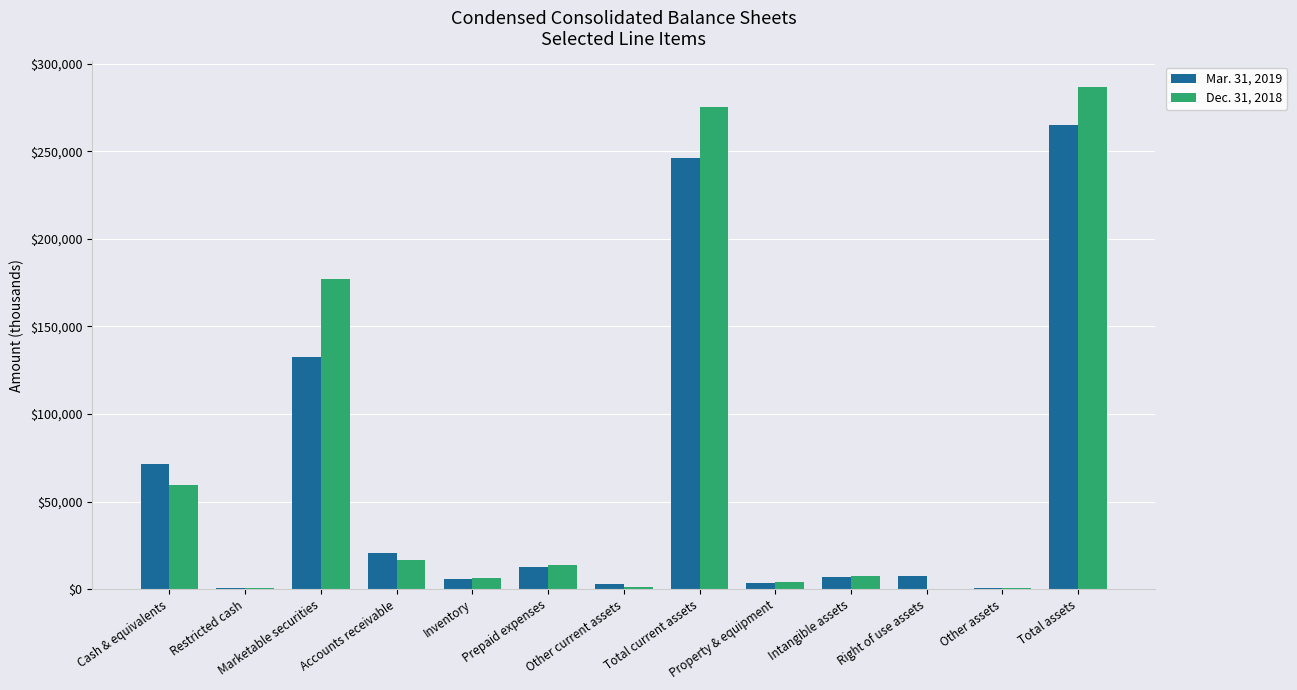

At which category is the sum across all series the highest?

Total assets